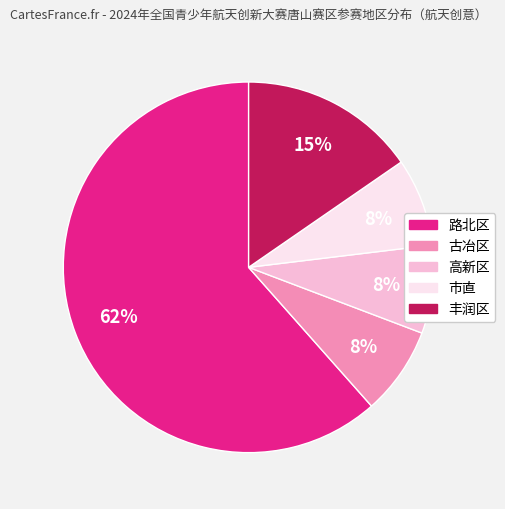

Is it true that 古冶区 is 1% of the pie?

False